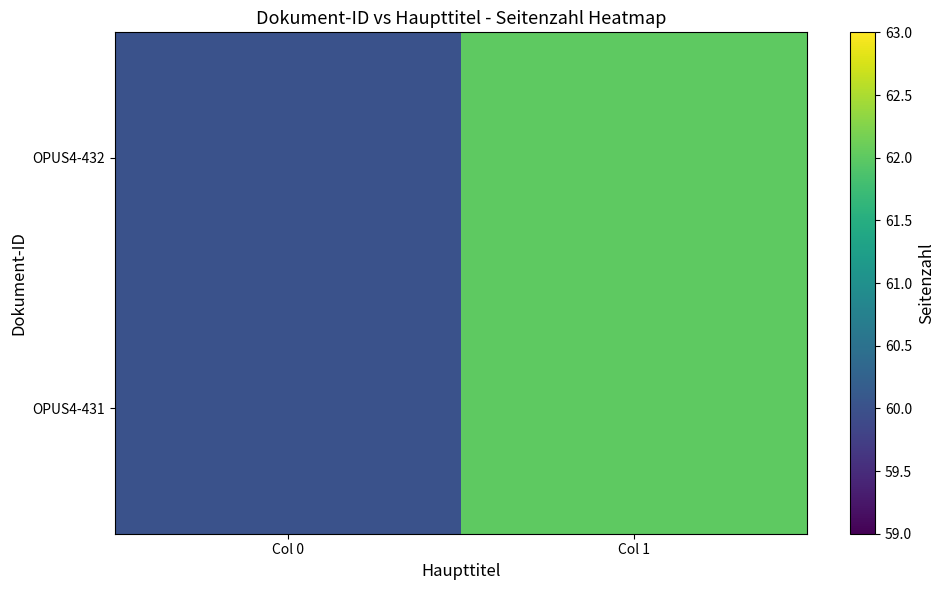

Between Col 0 and Col 1, which series saw the biggest shift?

OPUS4-432